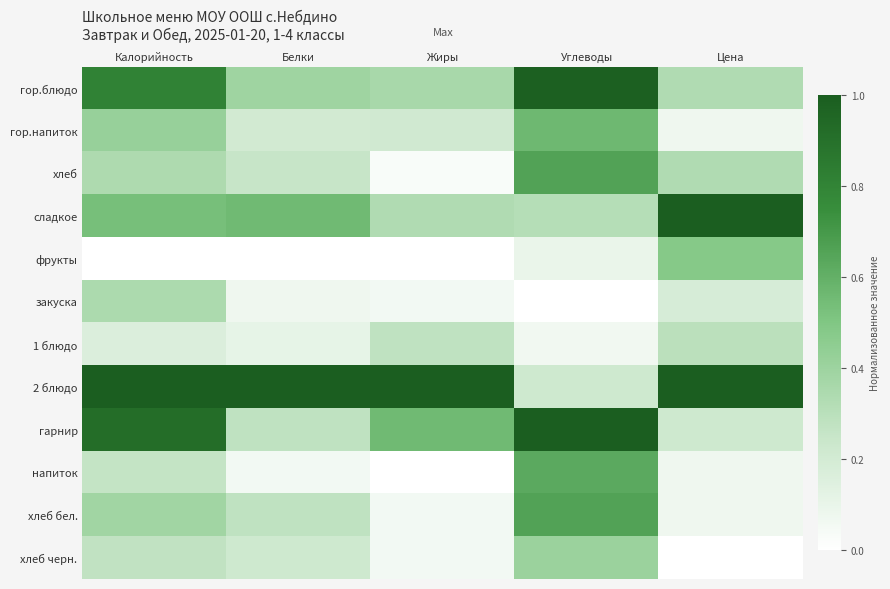

How many series are shown in this chart?

12